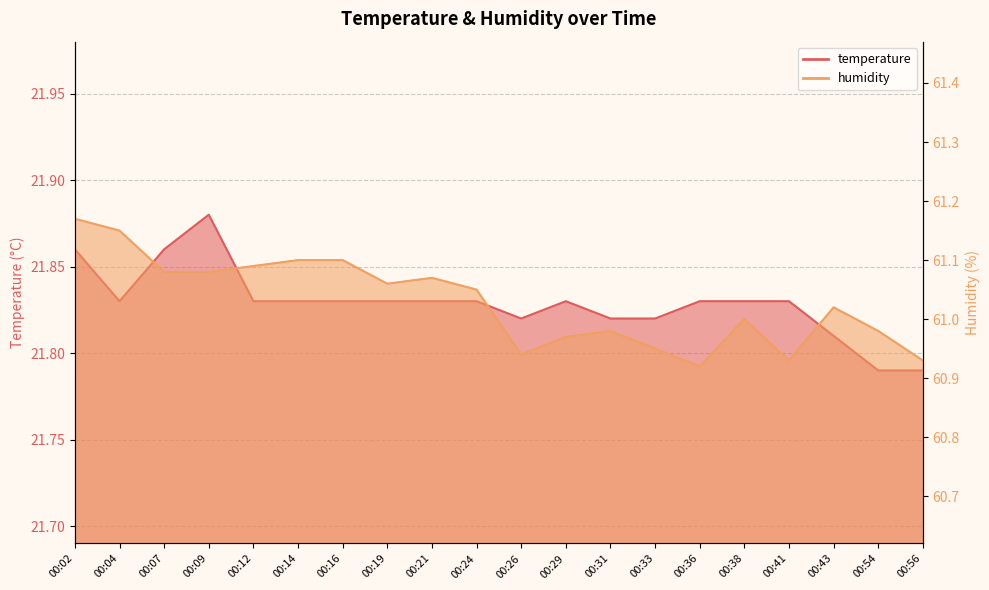

What is the value of the humidity point at the 13th from the left?

61.0